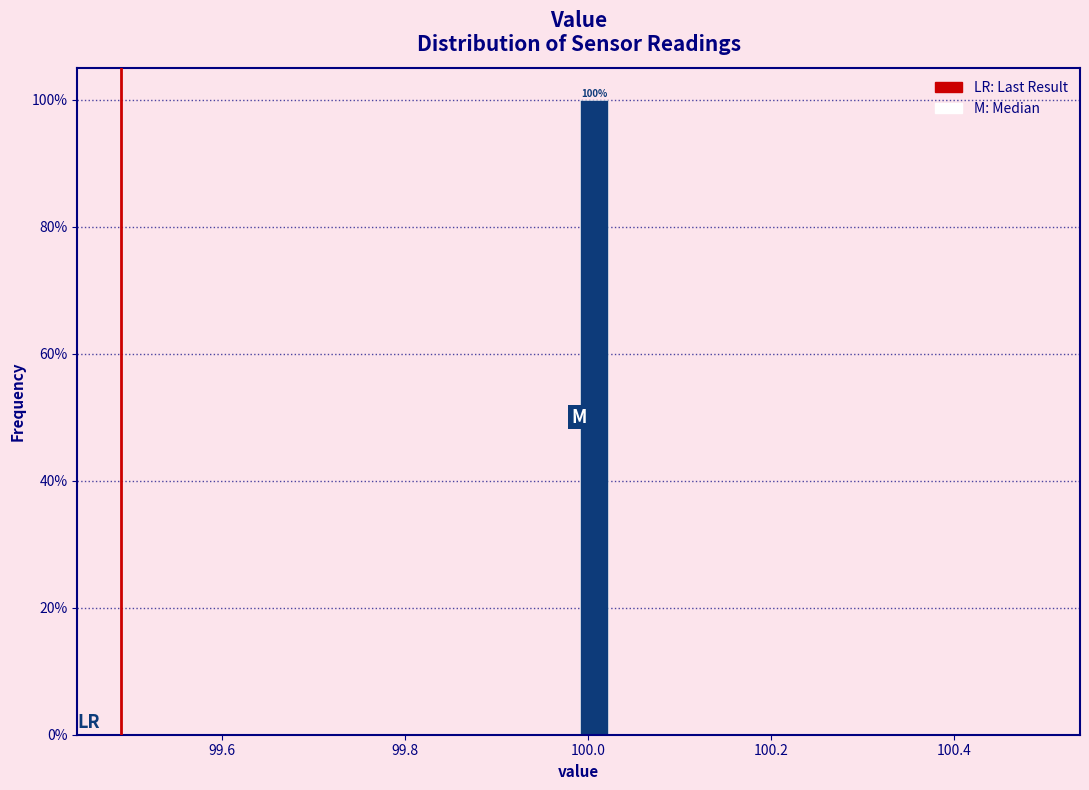

Around what value on the x-axis is the tallest bar? Give the approximate position of its centre, as read against the axis.

100.00